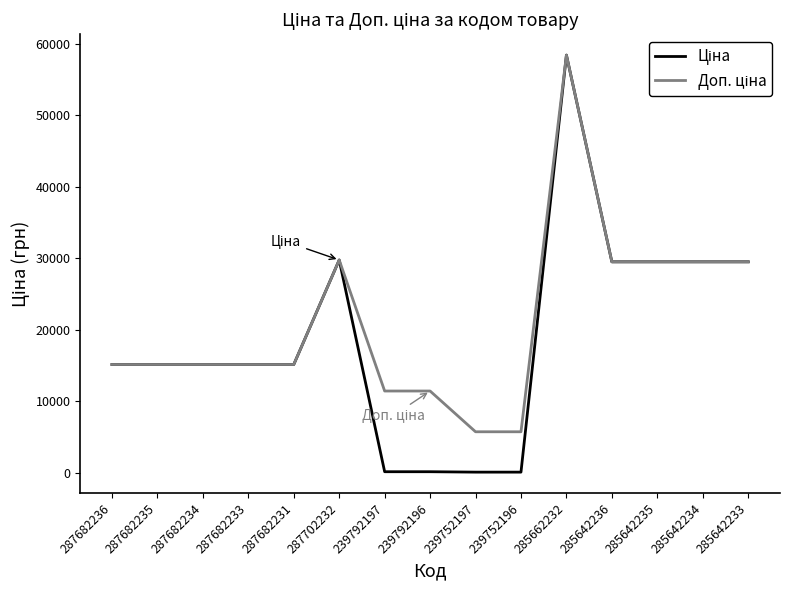

At how many categories does at least one series exceed 48805?

1